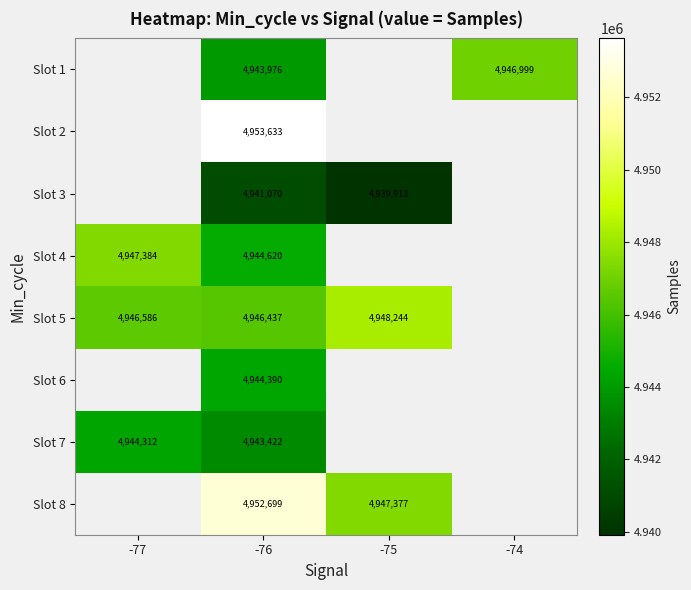

True or false: Slot 7 has a value of 4943422 at -76.

True